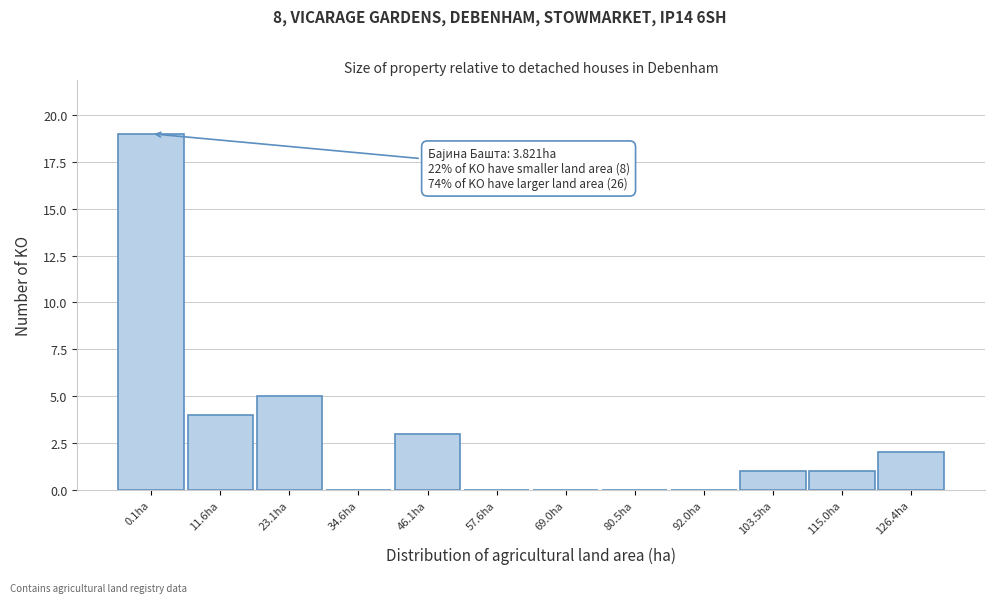

Reading left to right, what are all the values shown in this chart?

0.1ha=19	11.6ha=4	23.1ha=5	34.6ha=0	46.1ha=3	57.6ha=0	69.0ha=0	80.5ha=0	92.0ha=0	103.5ha=1	115.0ha=1	126.4ha=2